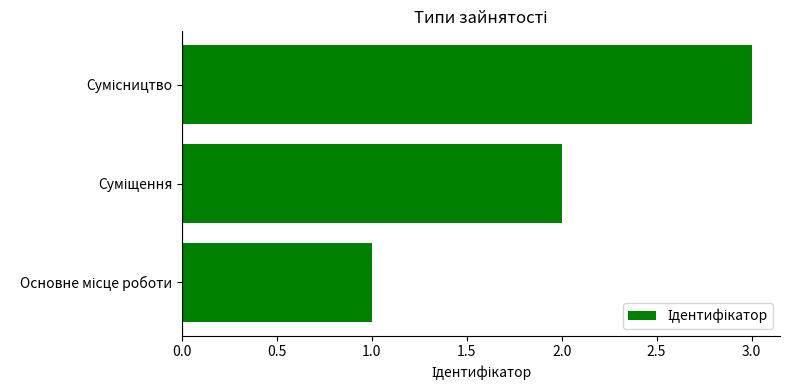

What is the sum of all values?

6